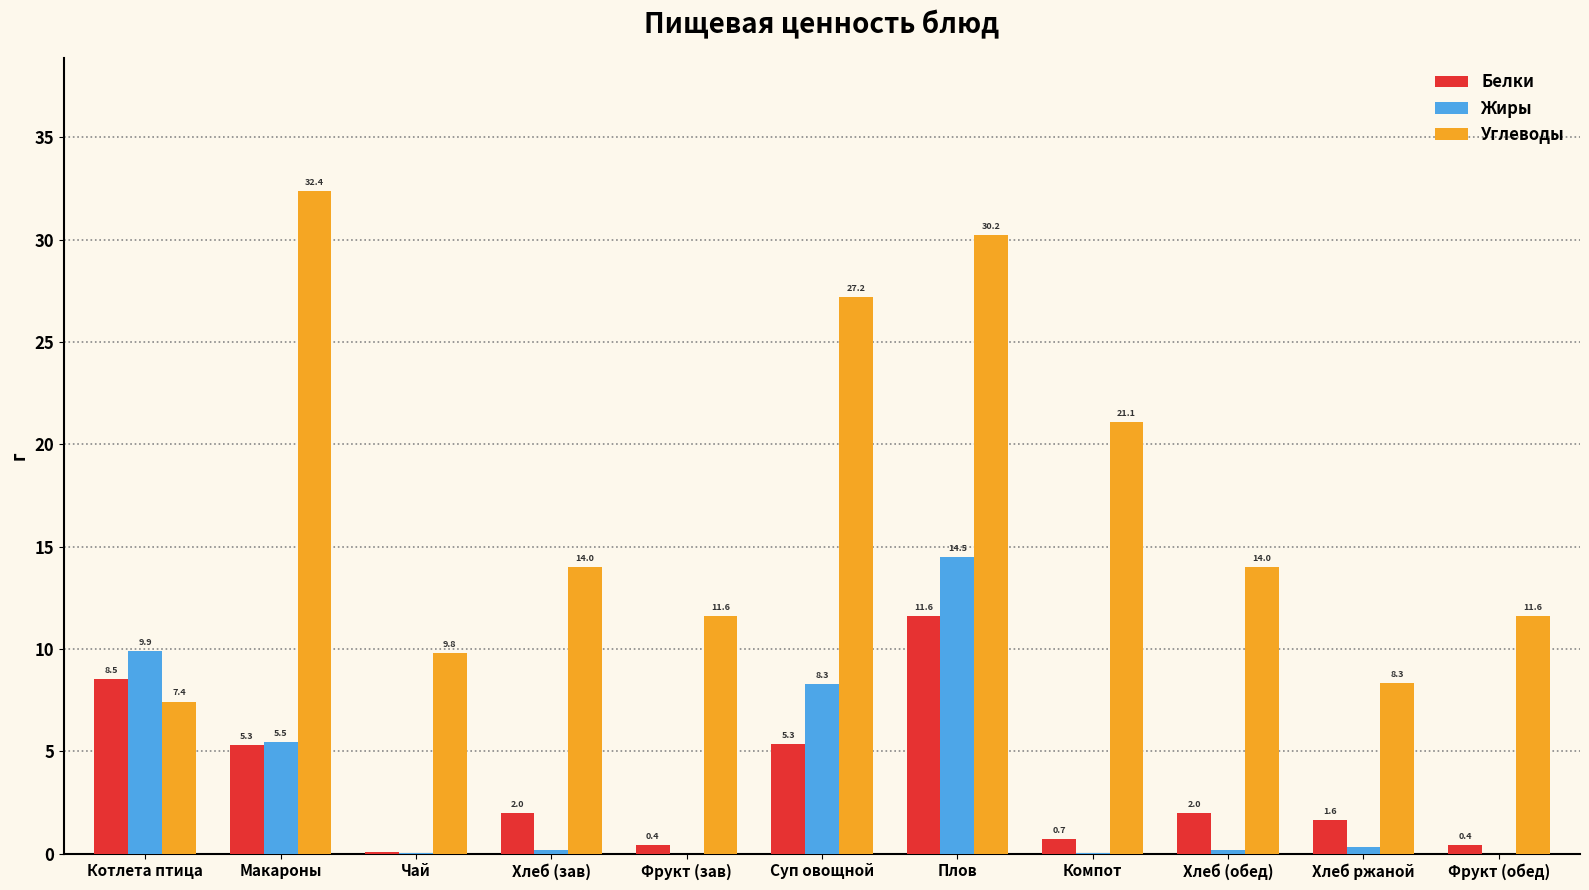

Is it true that Углеводы equals 30.2 at Плов?

True